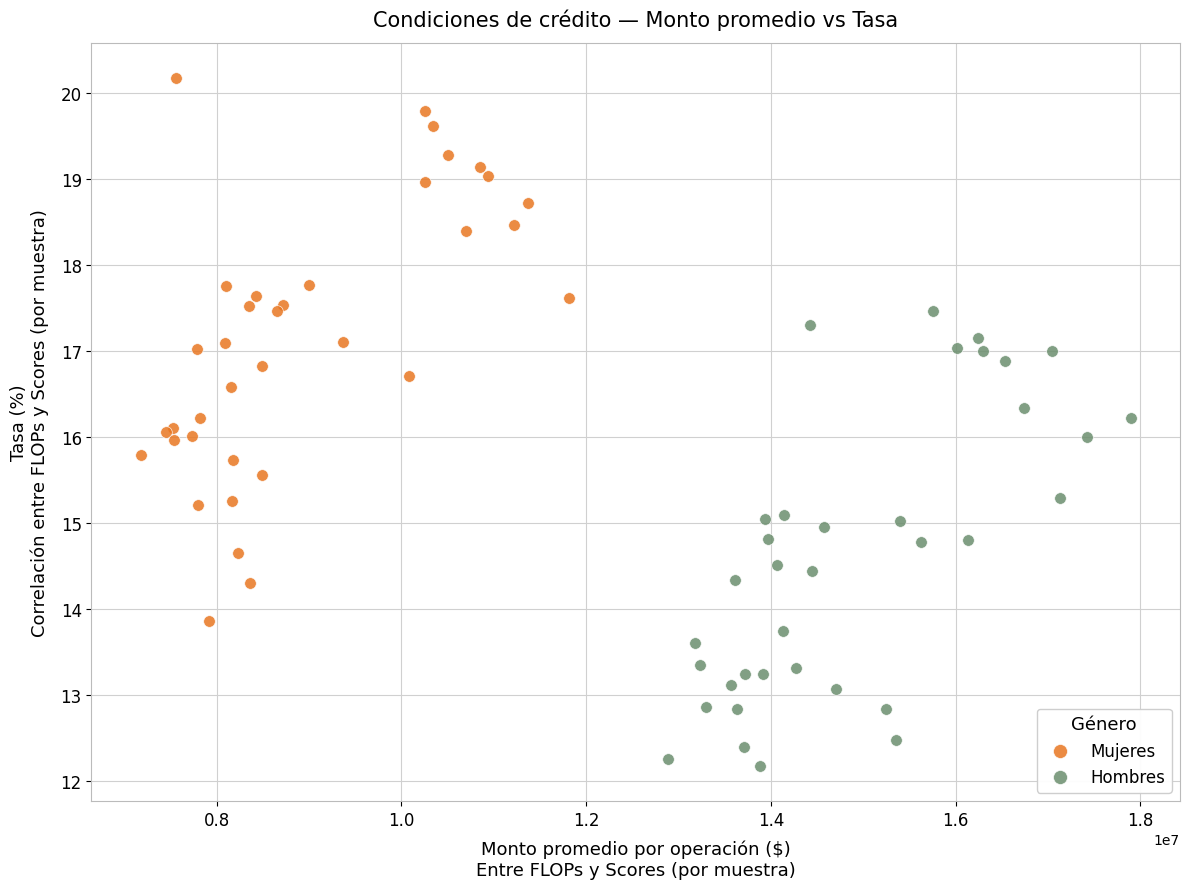

Which series has the largest Y range (max minus min)?

Mujeres